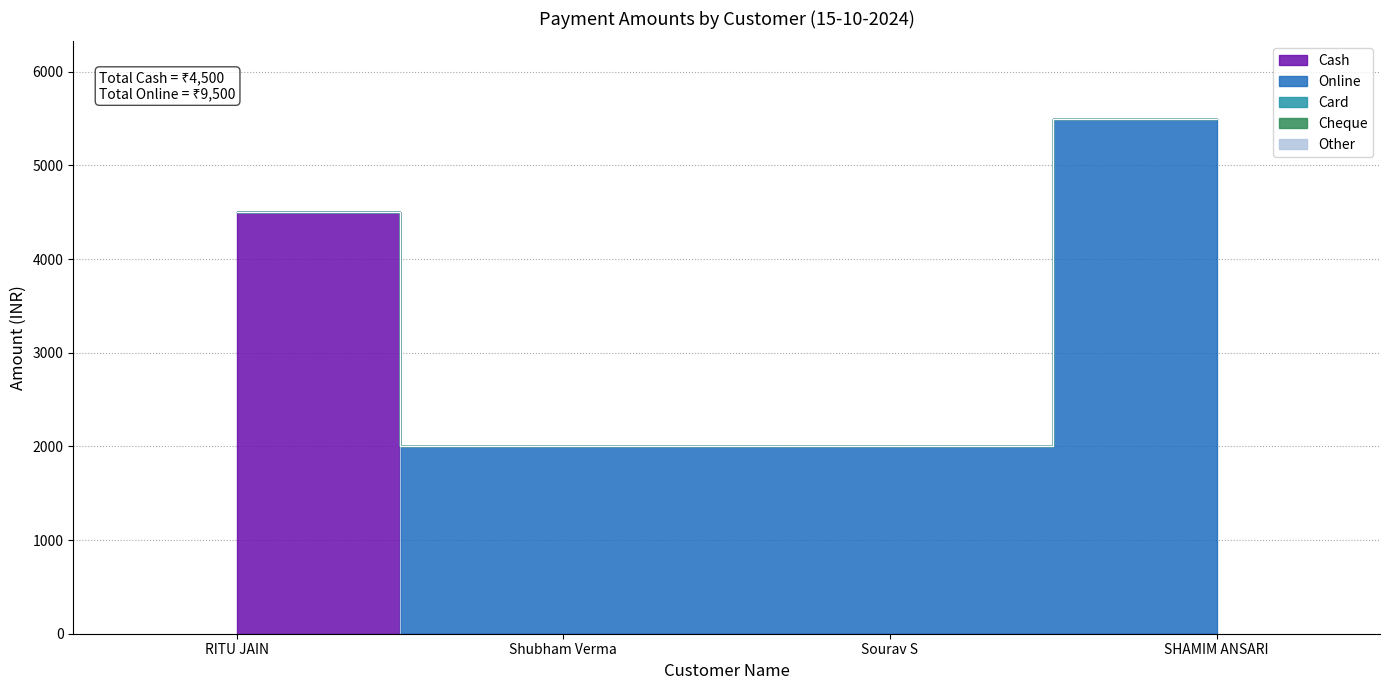

What is the label of the 3rd point from the left?

Sourav S